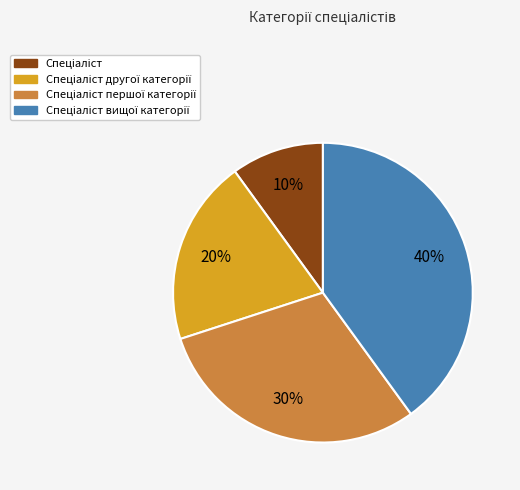

To the nearest percent, what is the average slice percentage?

25%